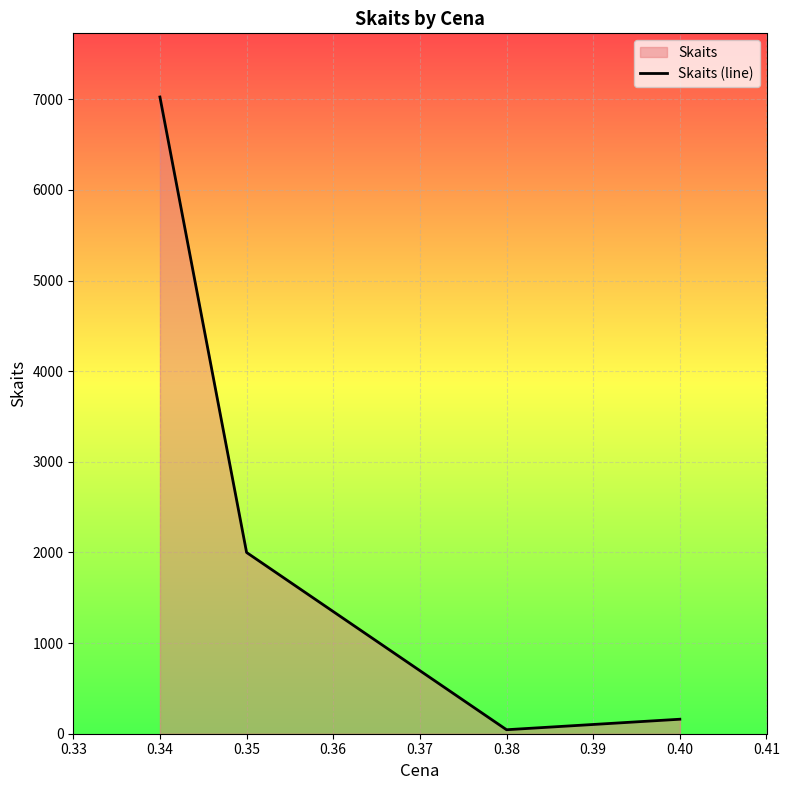

At which category does the chart reach its peak across all series?

0.34